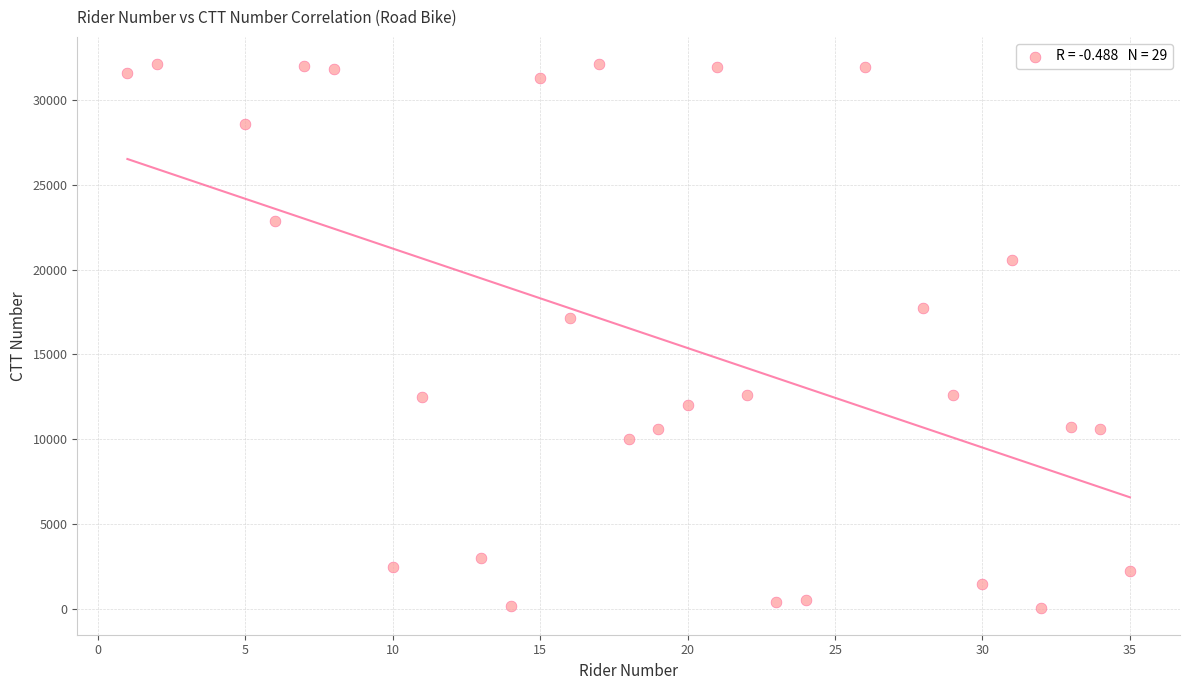

What is the range of X values (max minus min)?

34